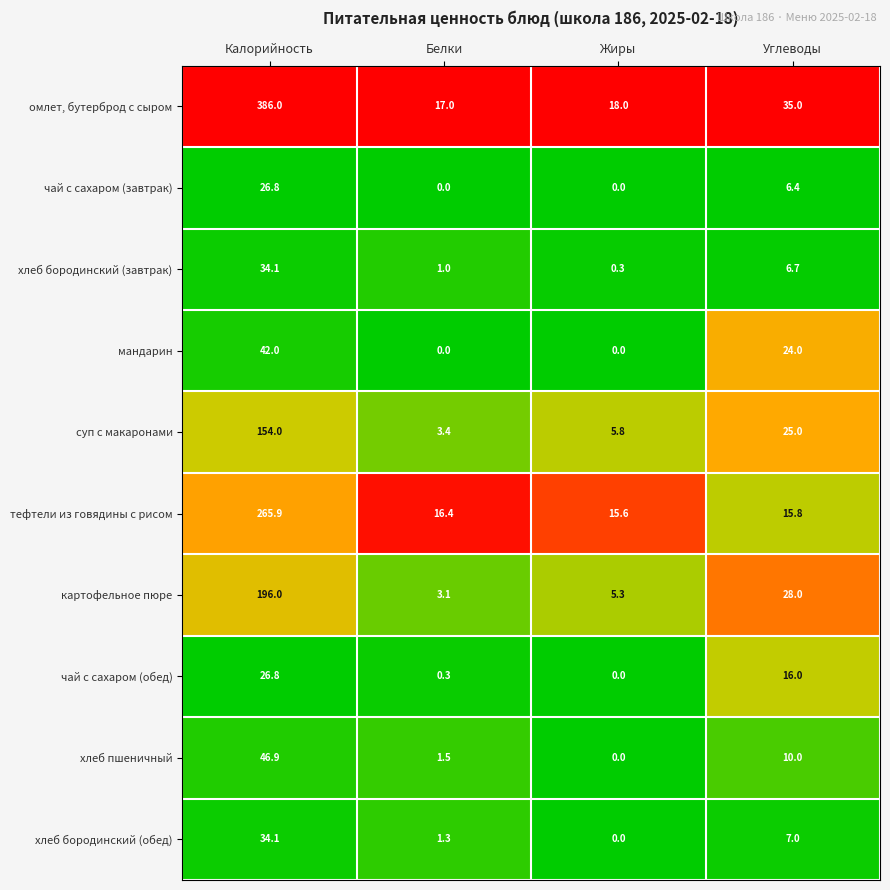

What is the total value across all series at Белки?

44.0